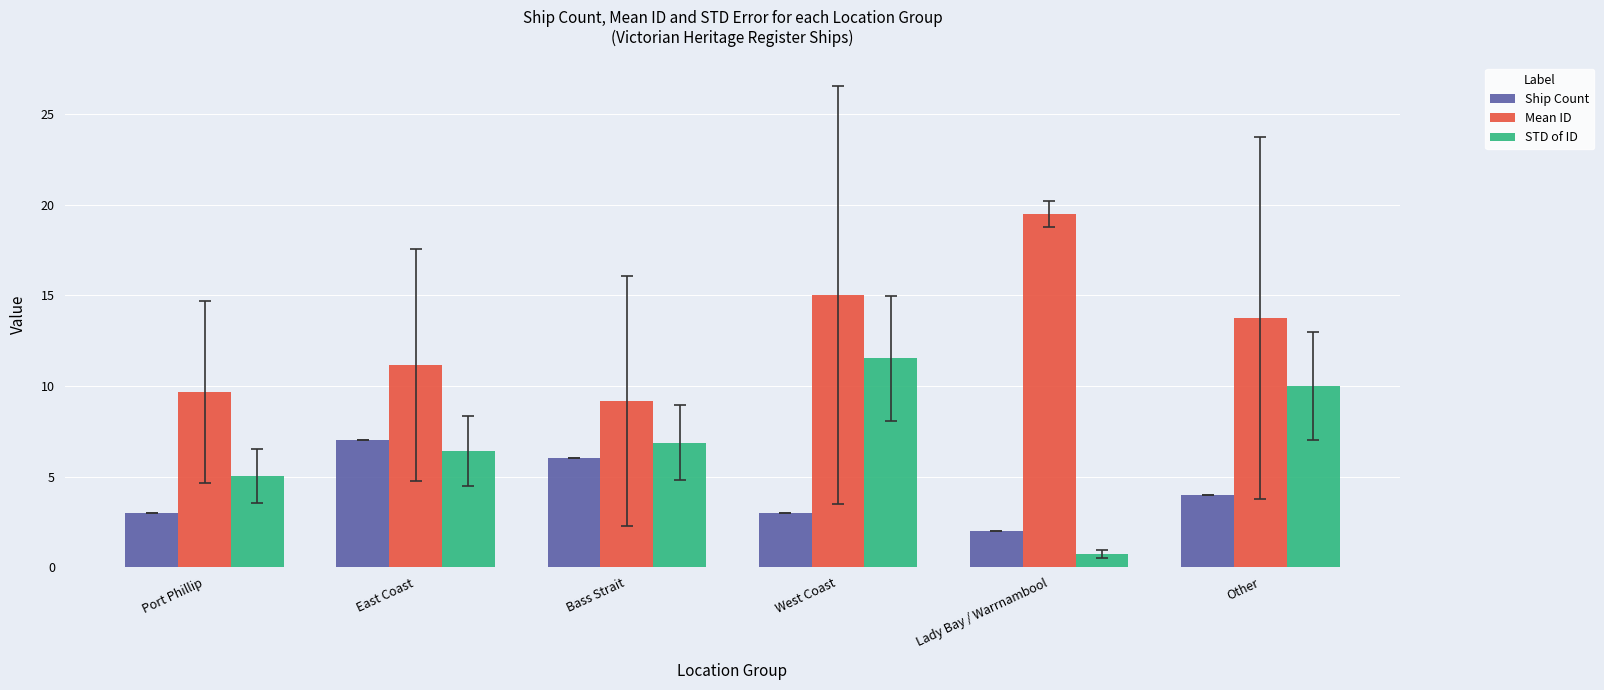

Which series changed the most between Bass Strait and West Coast?

Mean ID